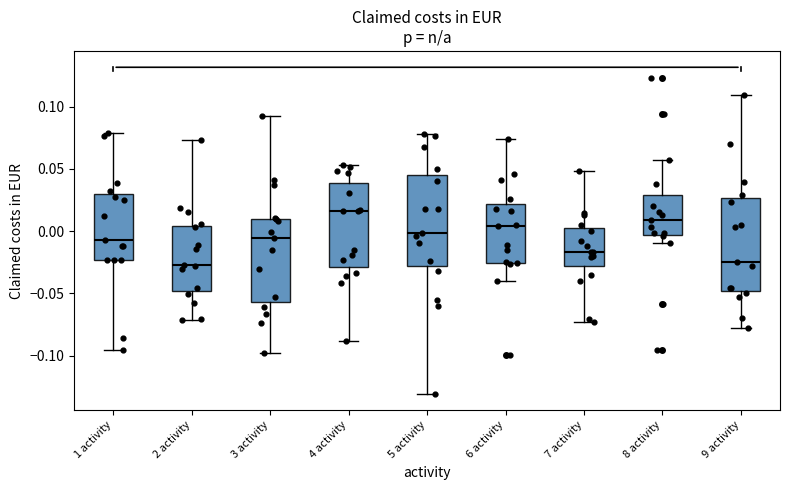

Reading left to right, transcribe this box plot: for each box, give where its median line is, the range the box spans, and where its two whiskers end, as read against the y-axis. The values are not printed on the chart, so give them approximately, as read against the axis.

1 activity: median -0.005, box -0.025 to 0.030, whiskers -0.095 to 0.080
2 activity: median -0.025, box -0.050 to 0.005, whiskers -0.070 to 0.075
3 activity: median -0.005, box -0.055 to 0.010, whiskers -0.100 to 0.095
4 activity: median 0.015, box -0.030 to 0.040, whiskers -0.090 to 0.055
5 activity: median 0.000, box -0.030 to 0.045, whiskers -0.130 to 0.080
6 activity: median 0.005, box -0.025 to 0.020, whiskers -0.040 to 0.075
7 activity: median -0.015, box -0.030 to 0.005, whiskers -0.075 to 0.050
8 activity: median 0.010, box -0.005 to 0.030, whiskers -0.010 to 0.055
9 activity: median -0.025, box -0.050 to 0.025, whiskers -0.080 to 0.110